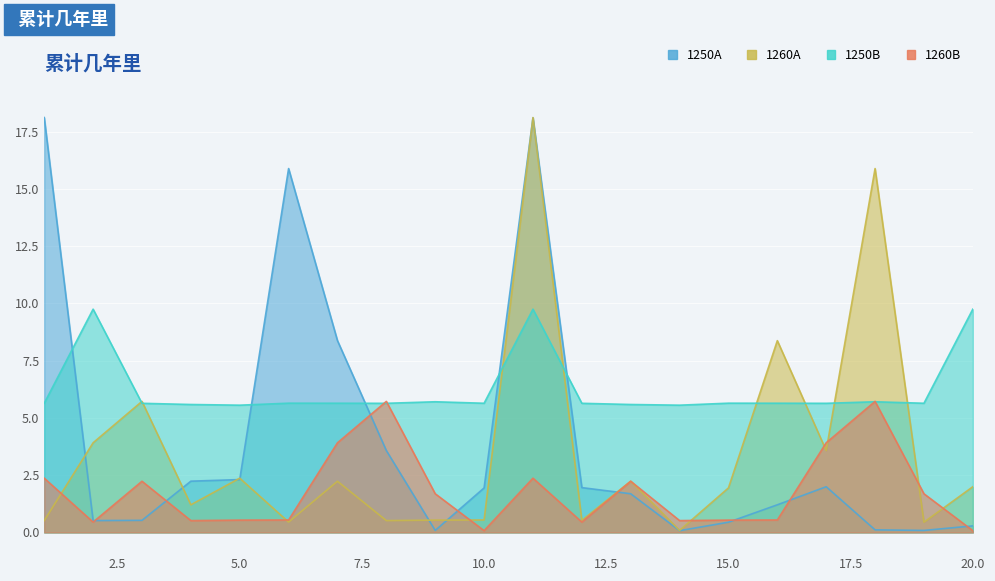

Where is the first local maximum for 1260A?

3